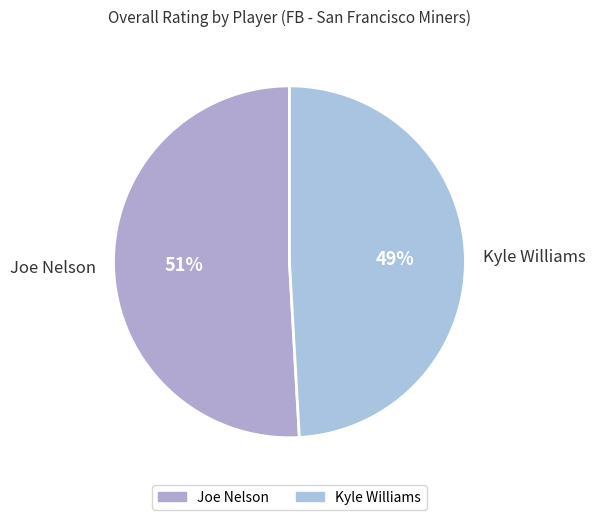

What percentage is the Joe Nelson slice, to the nearest percent?

51%